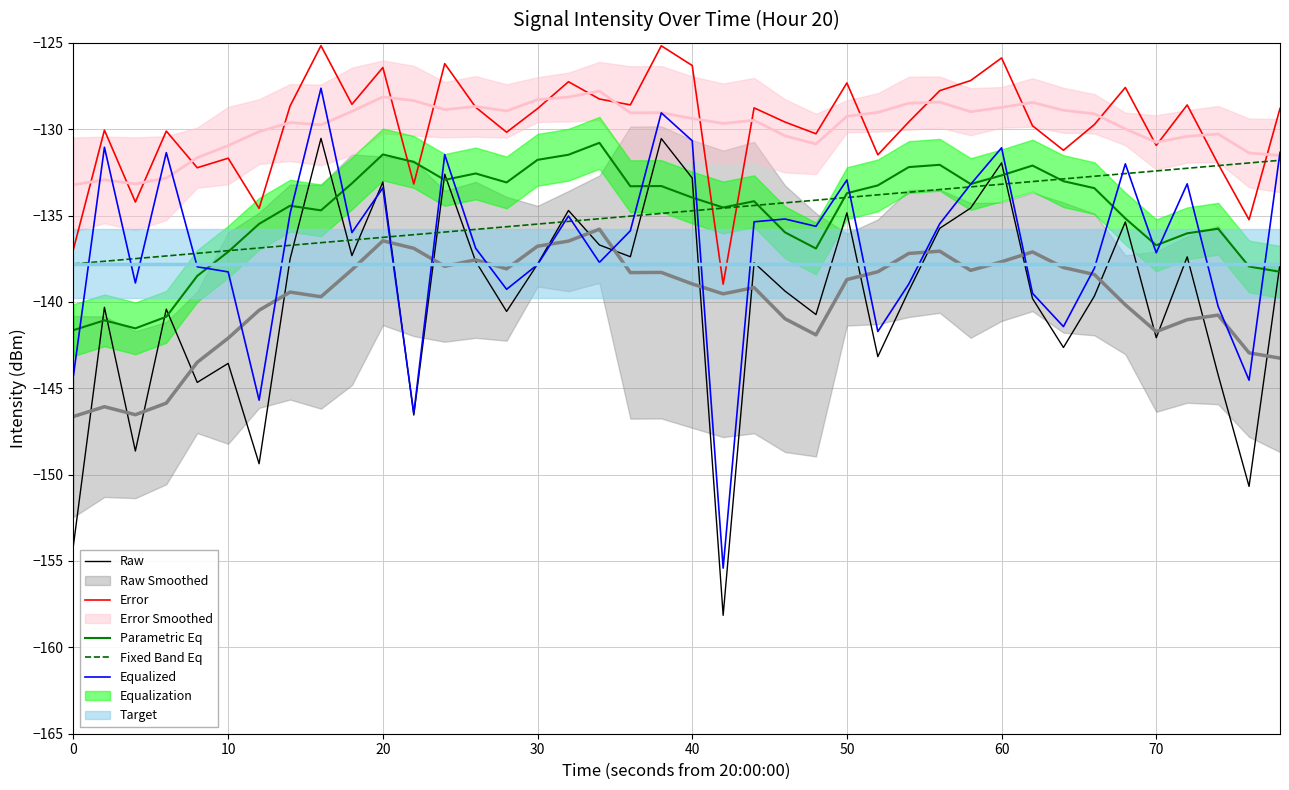

The Error series shows -130.9 at 70. True or false?

True